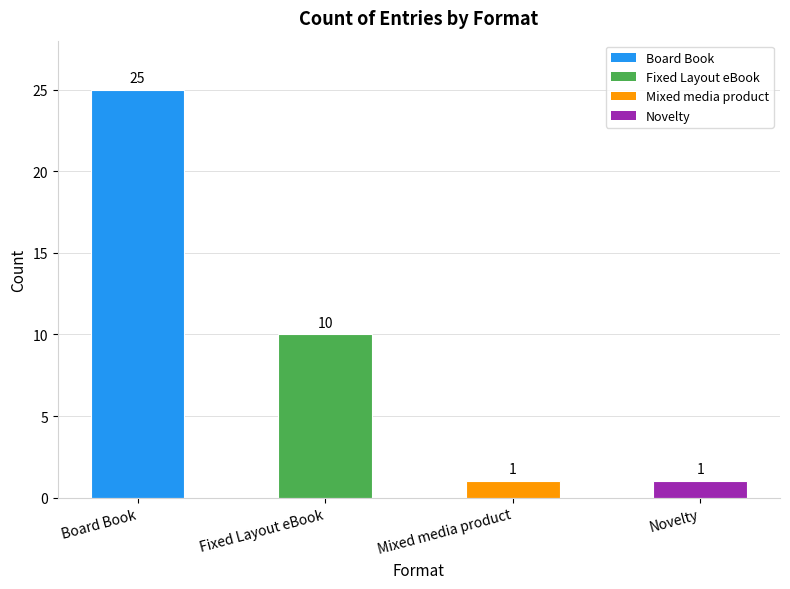

Between Novelty and Fixed Layout eBook, which is larger?

Fixed Layout eBook